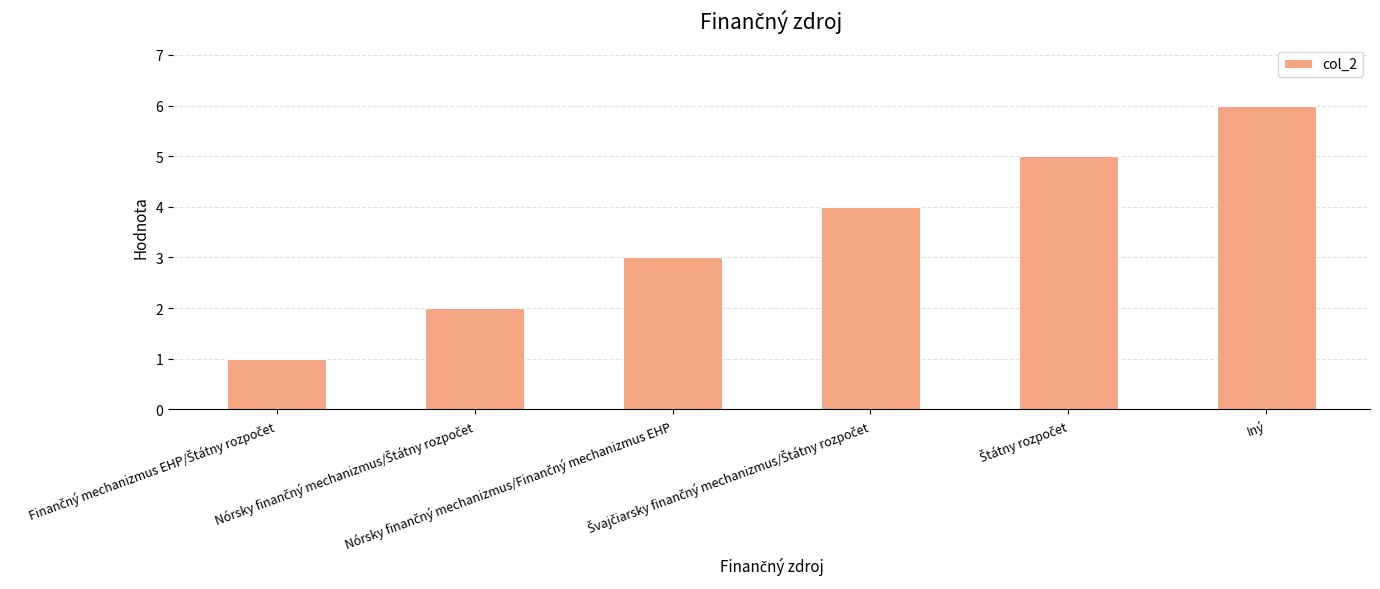

Which label corresponds to the largest value in the chart?

Iný